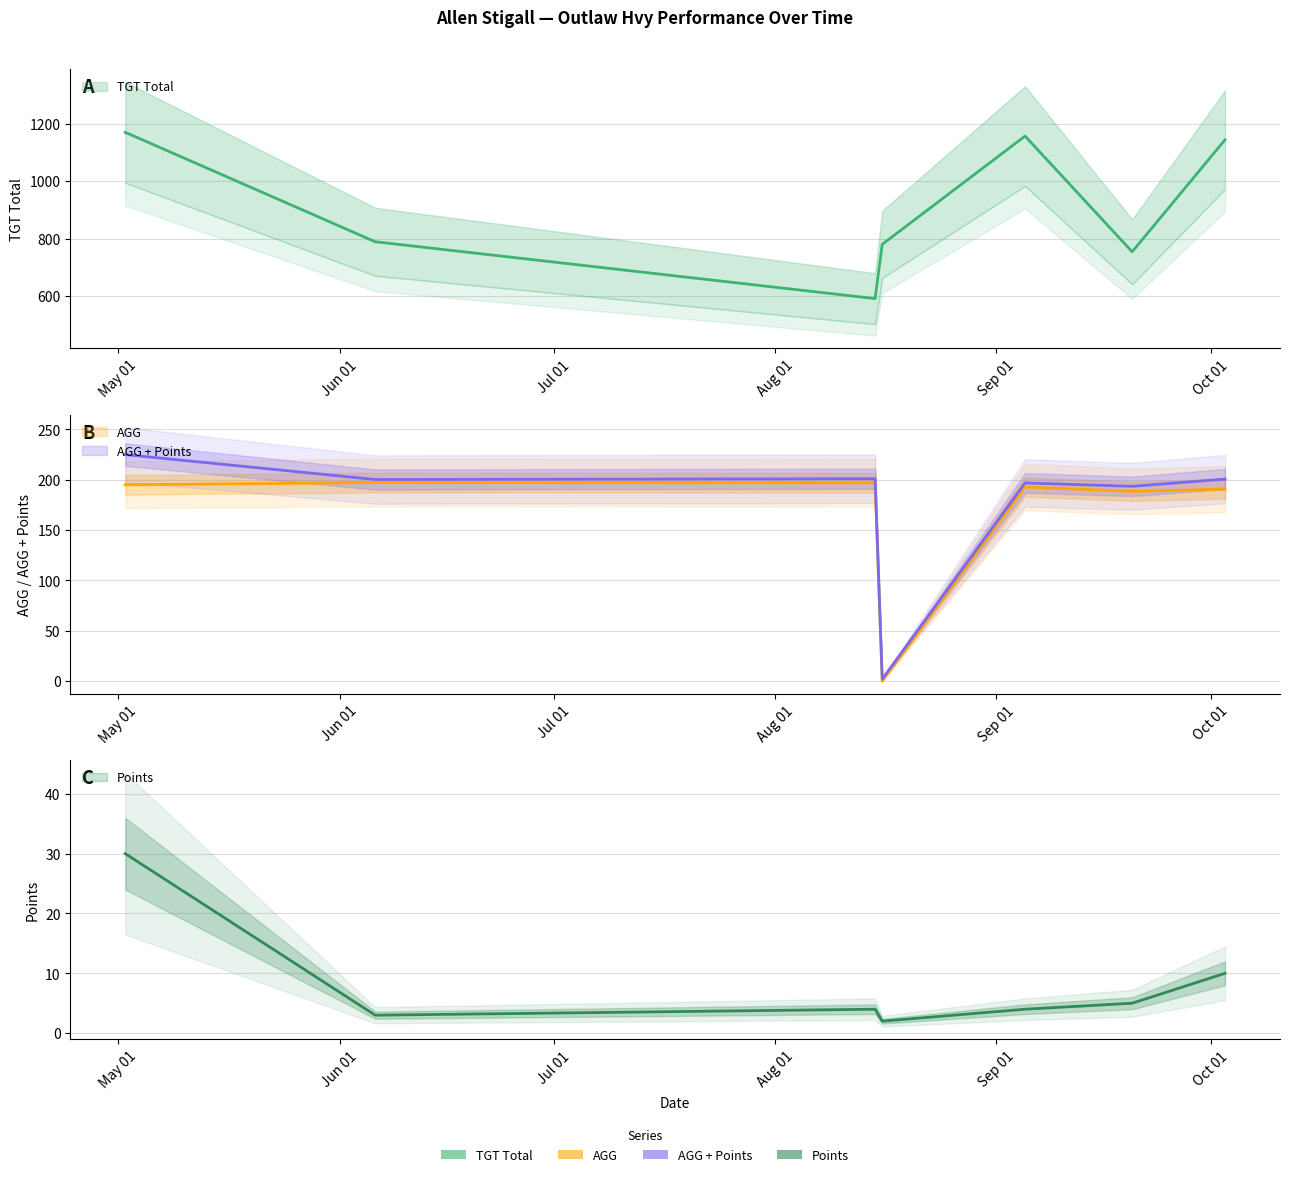

What is the average value of the TGT Total series?

912.1